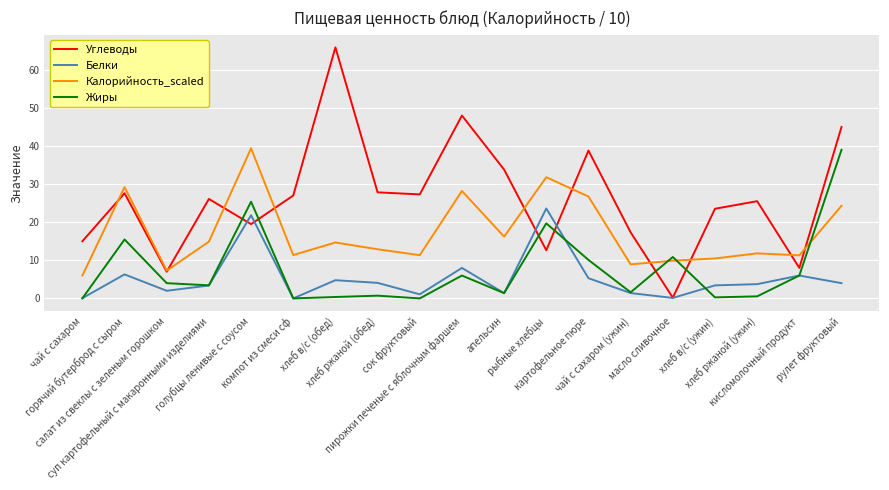

Count the number of data series in this chart.

4